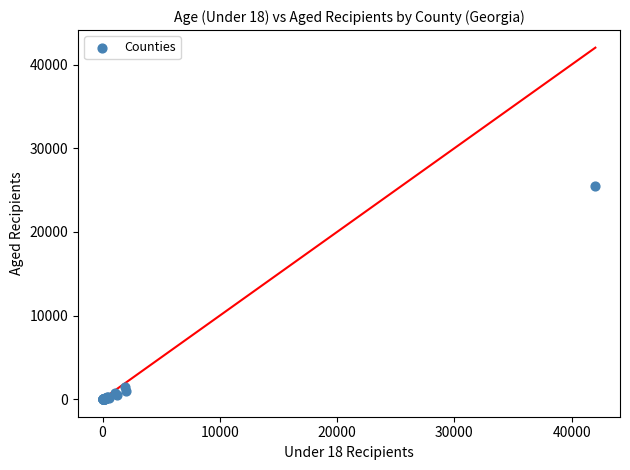

What Y value in the scatter plot is closest to 12737?

1470